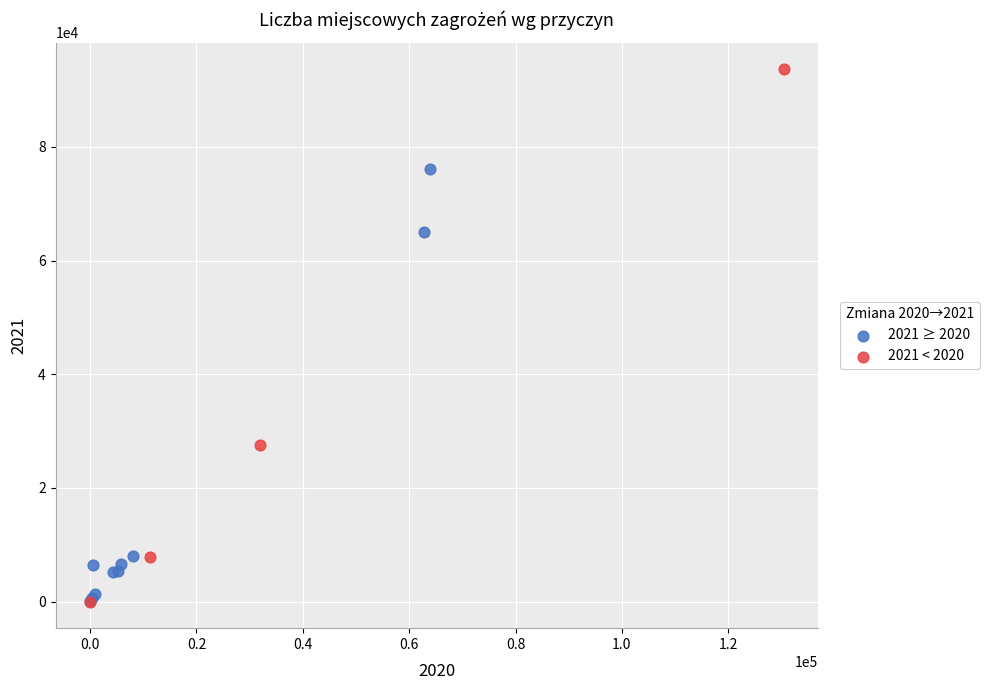

Which series reaches the maximum Y coordinate?

2021 < 2020